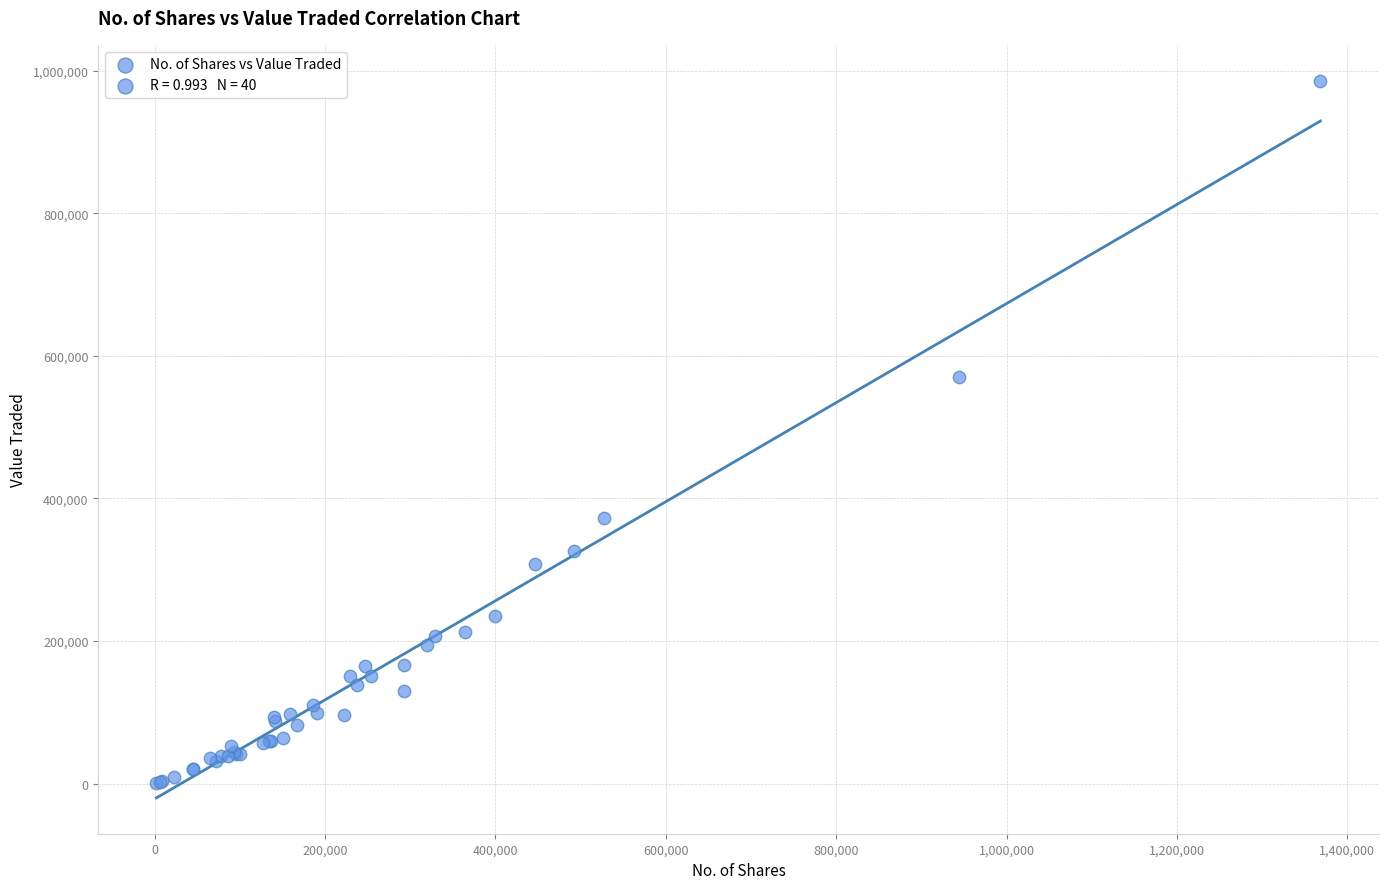

What Y value in the scatter plot is closest to 493499?

570352